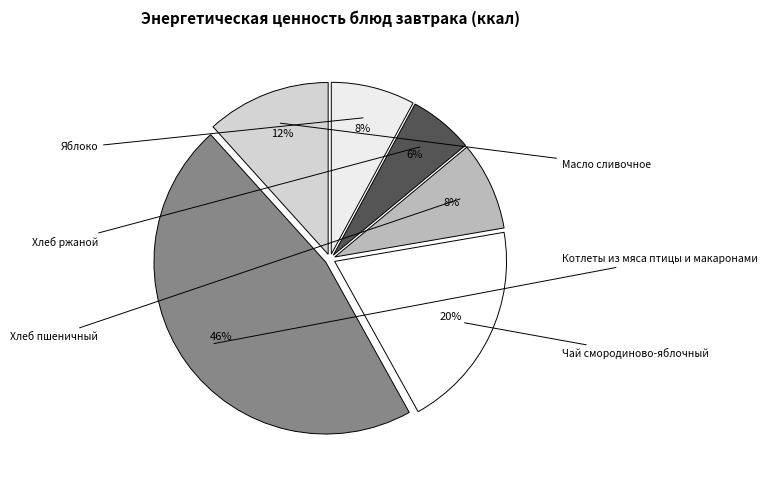

Count the number of slices in the pie.

6